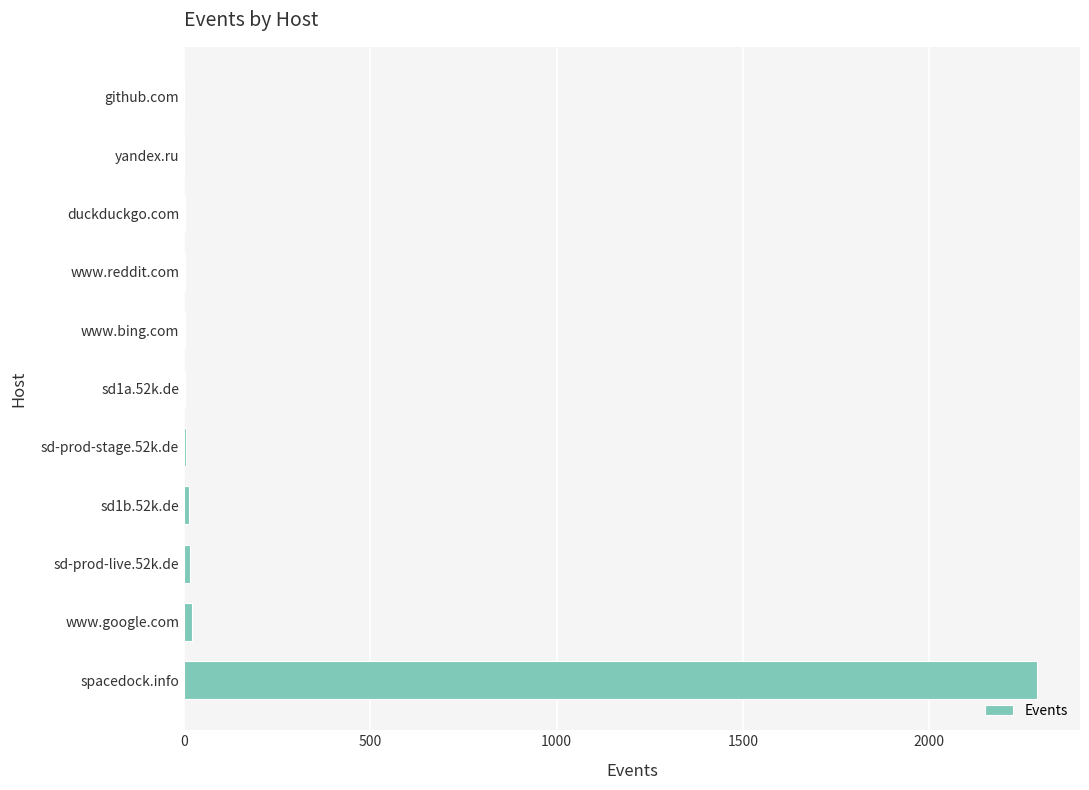

Which category has the highest value across all series?

spacedock.info